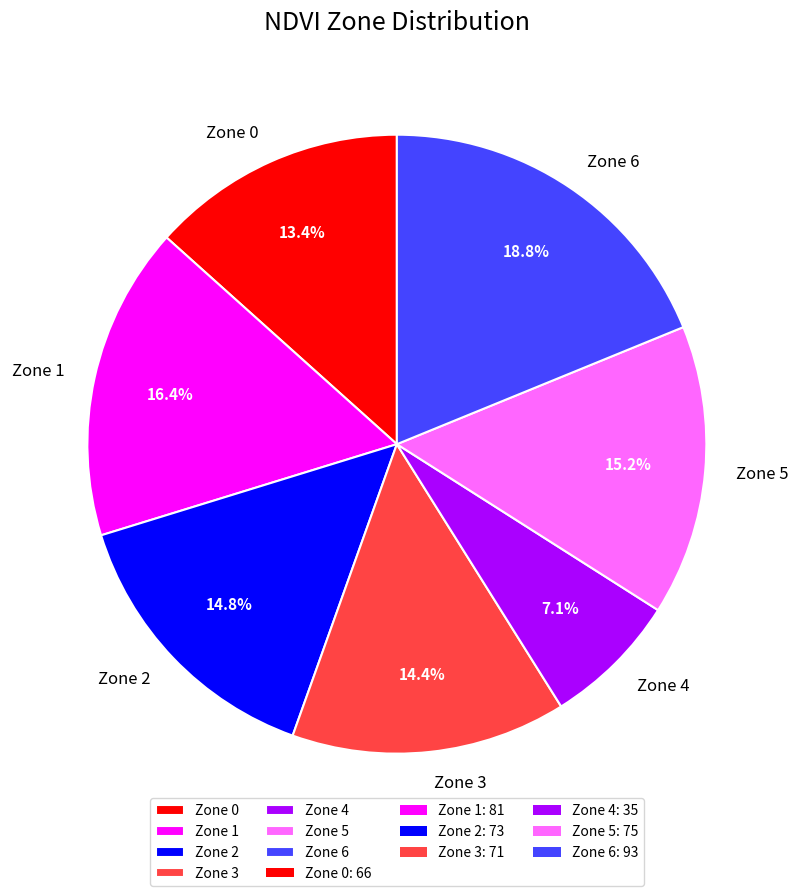

To the nearest percent, what portion does Zone 5 represent?

15%